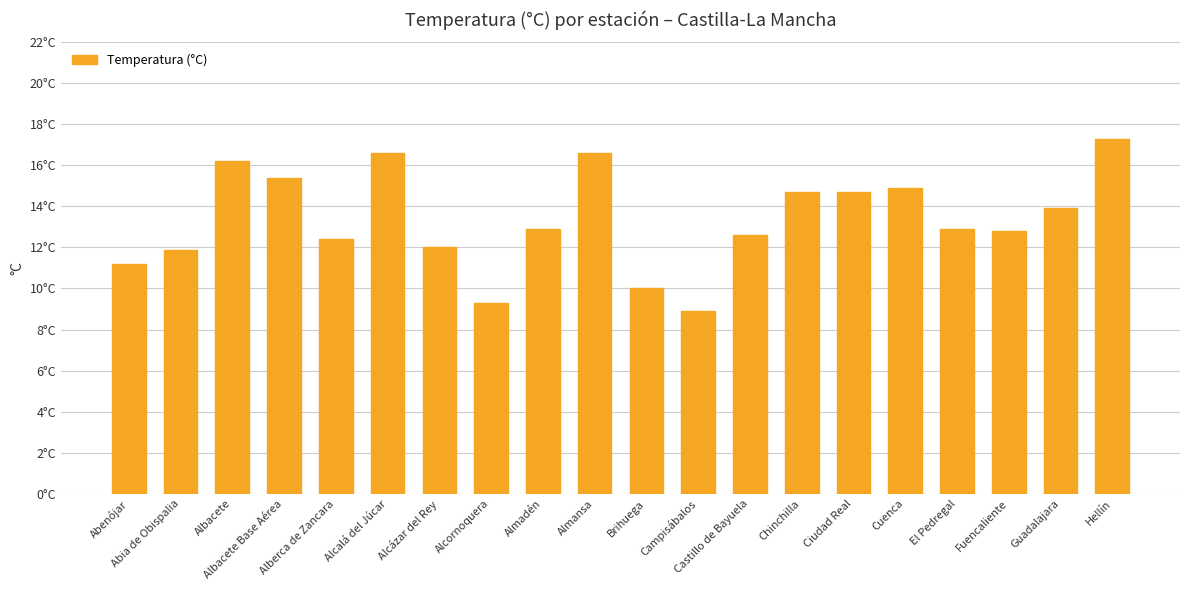

What is the change in value from Ciudad Real to El Pedregal?

-1.8